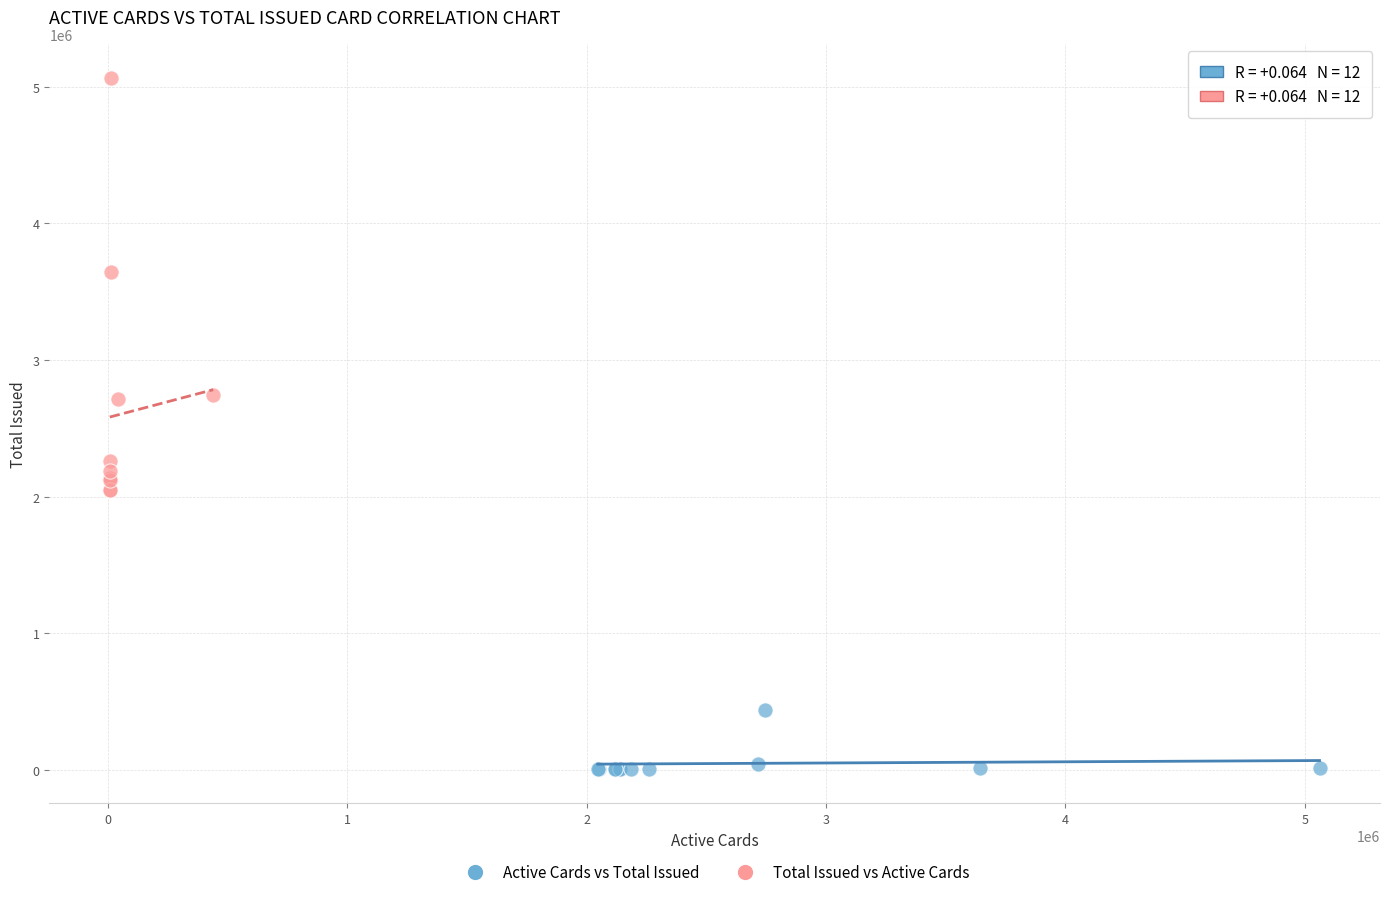

What are all the series names shown in the legend?

Active Cards vs Total Issued, Total Issued vs Active Cards